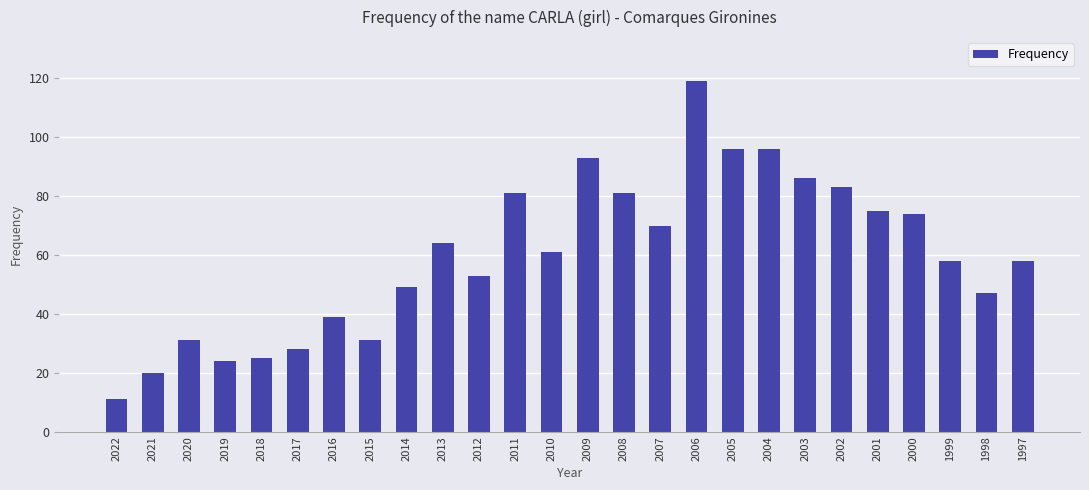

Which has a higher value, 1997 or 2022?

1997